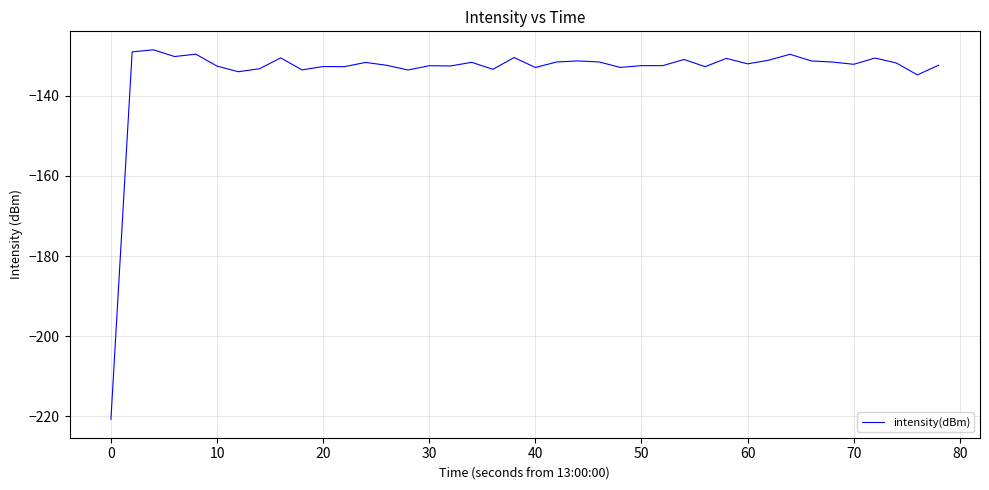

What is the maximum value shown in the chart?

-128.5